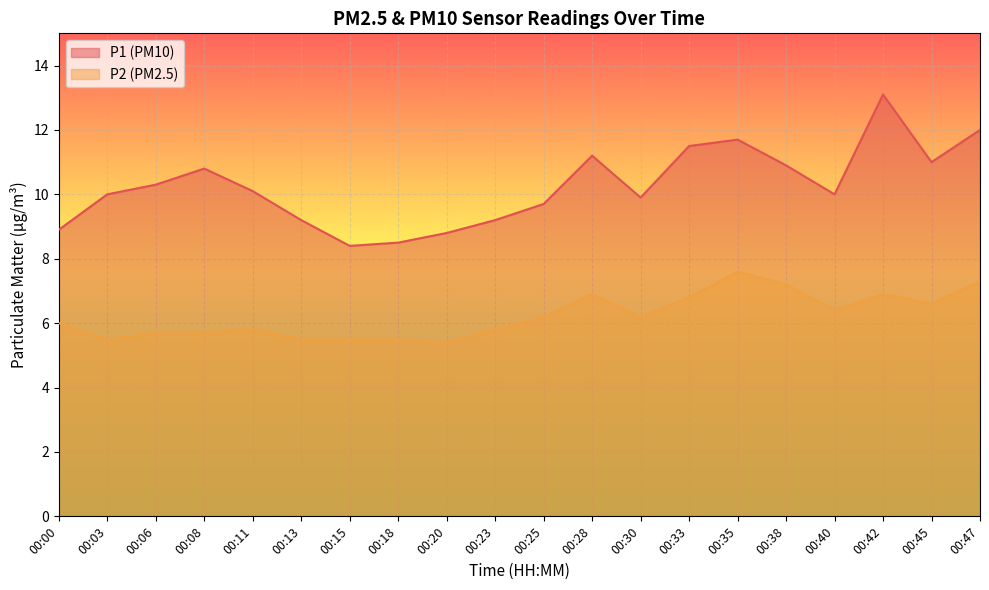

The value of P2 at 00:40 is 4.3. True or false?

False